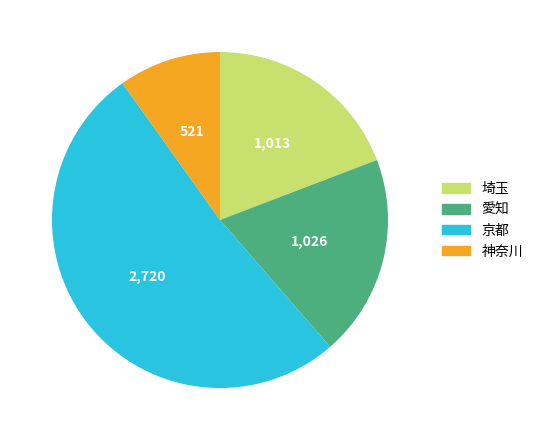

Which has a higher value, 神奈川 or 愛知?

愛知